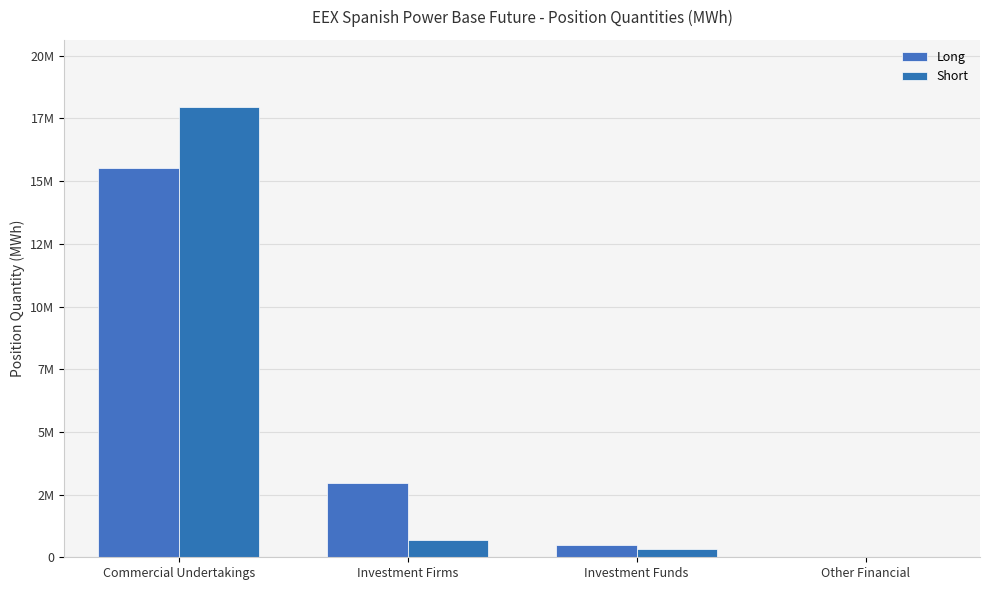

What is the difference between the Short values at Commercial Undertakings and Other Financial?

17942044